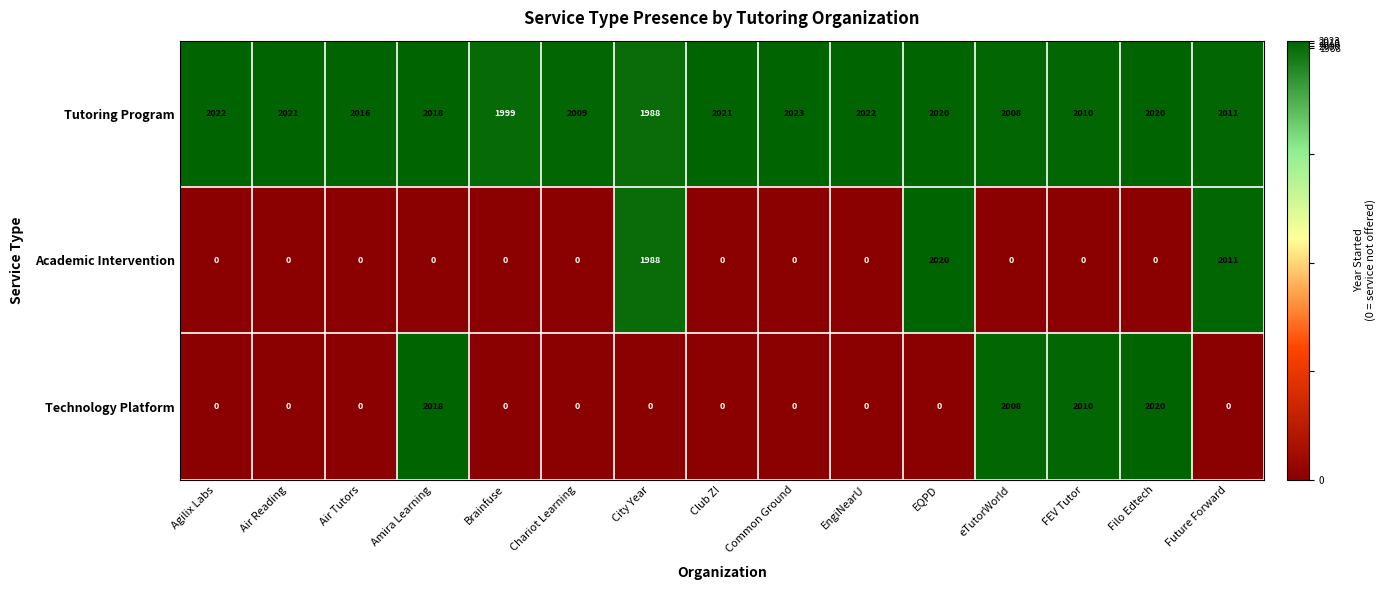

Which series has the largest total across all categories?

Tutoring Program